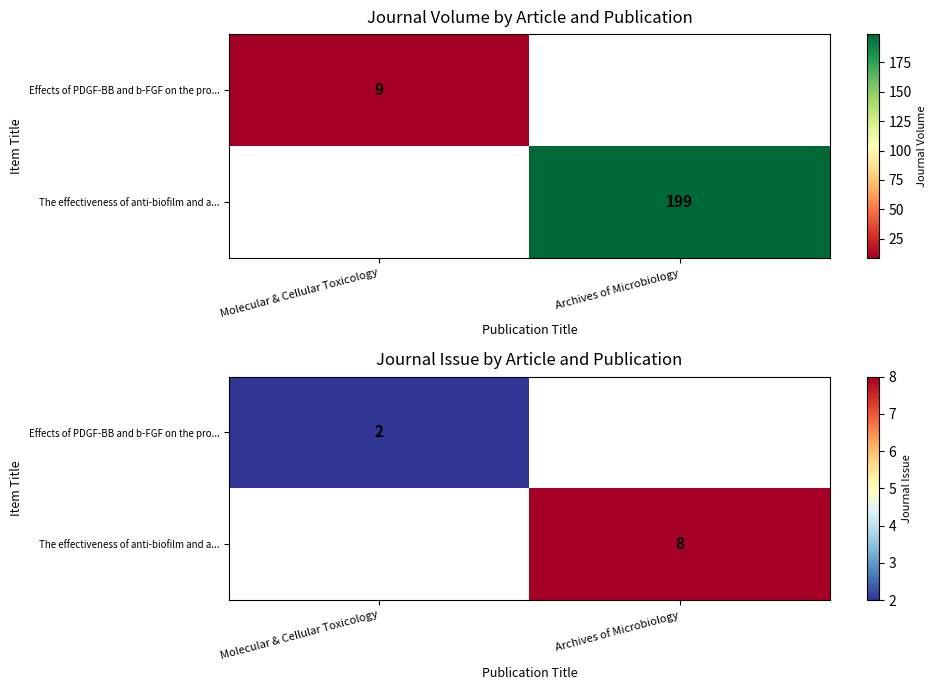

What is the minimum value shown in the chart?

2.0